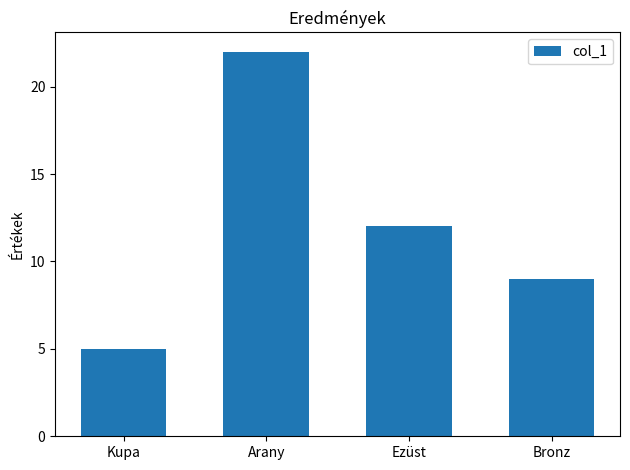

Is it true that the value at Kupa is 9?

False